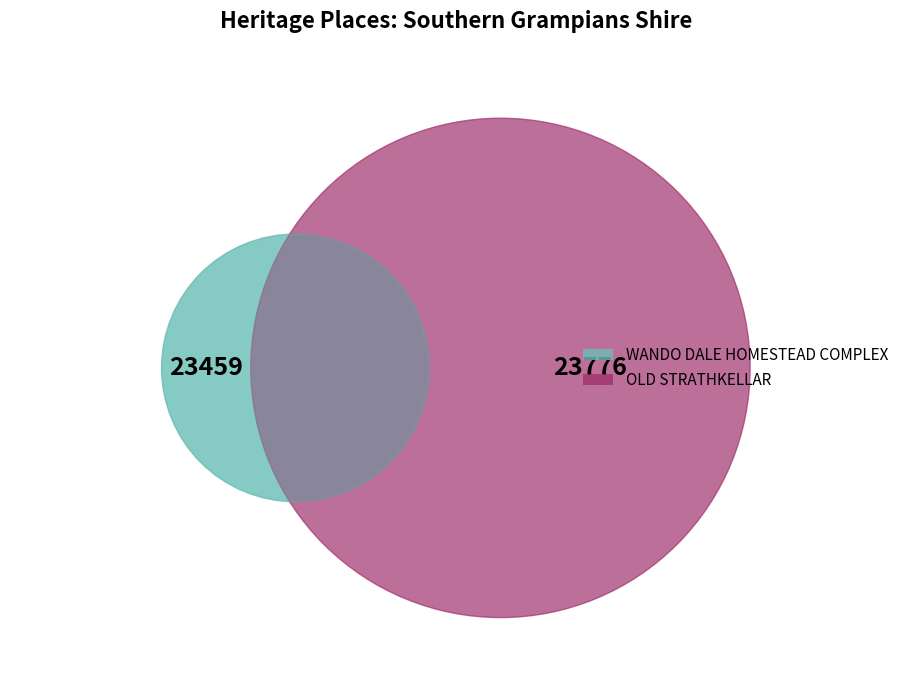

To the nearest percent, what is the average slice percentage?

50%